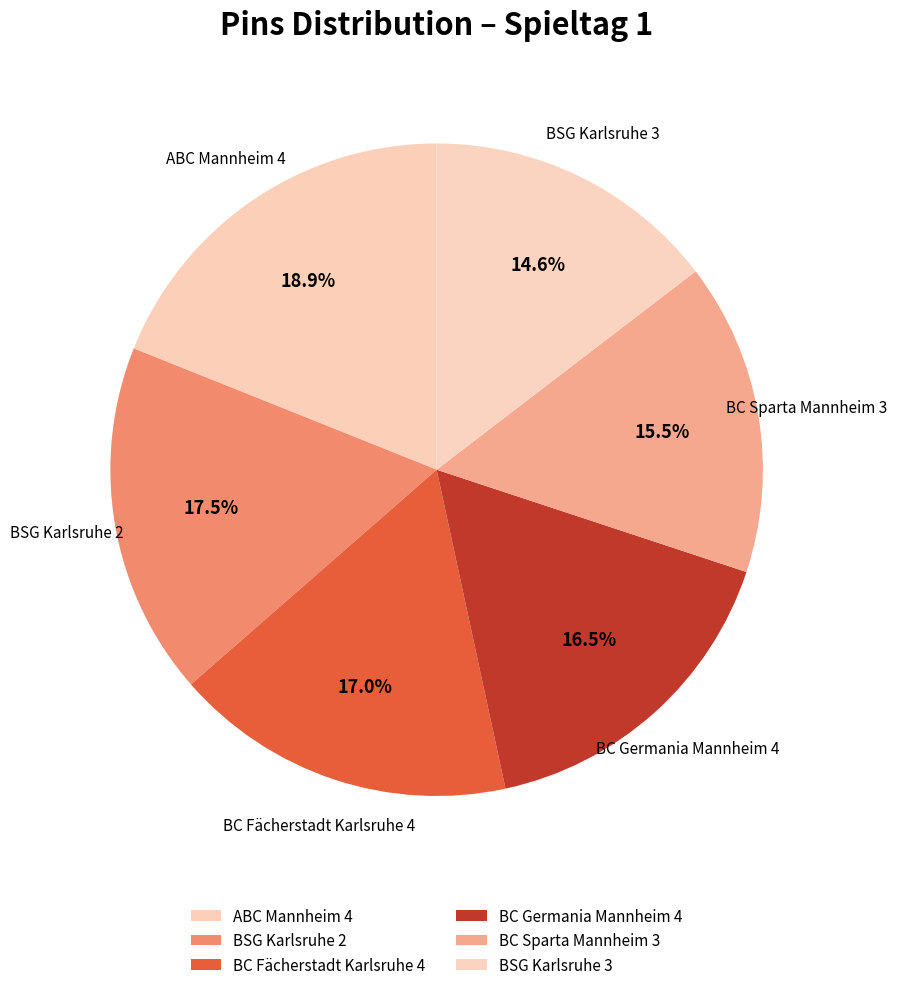

Which slice is the smallest?

BSG Karlsruhe 3